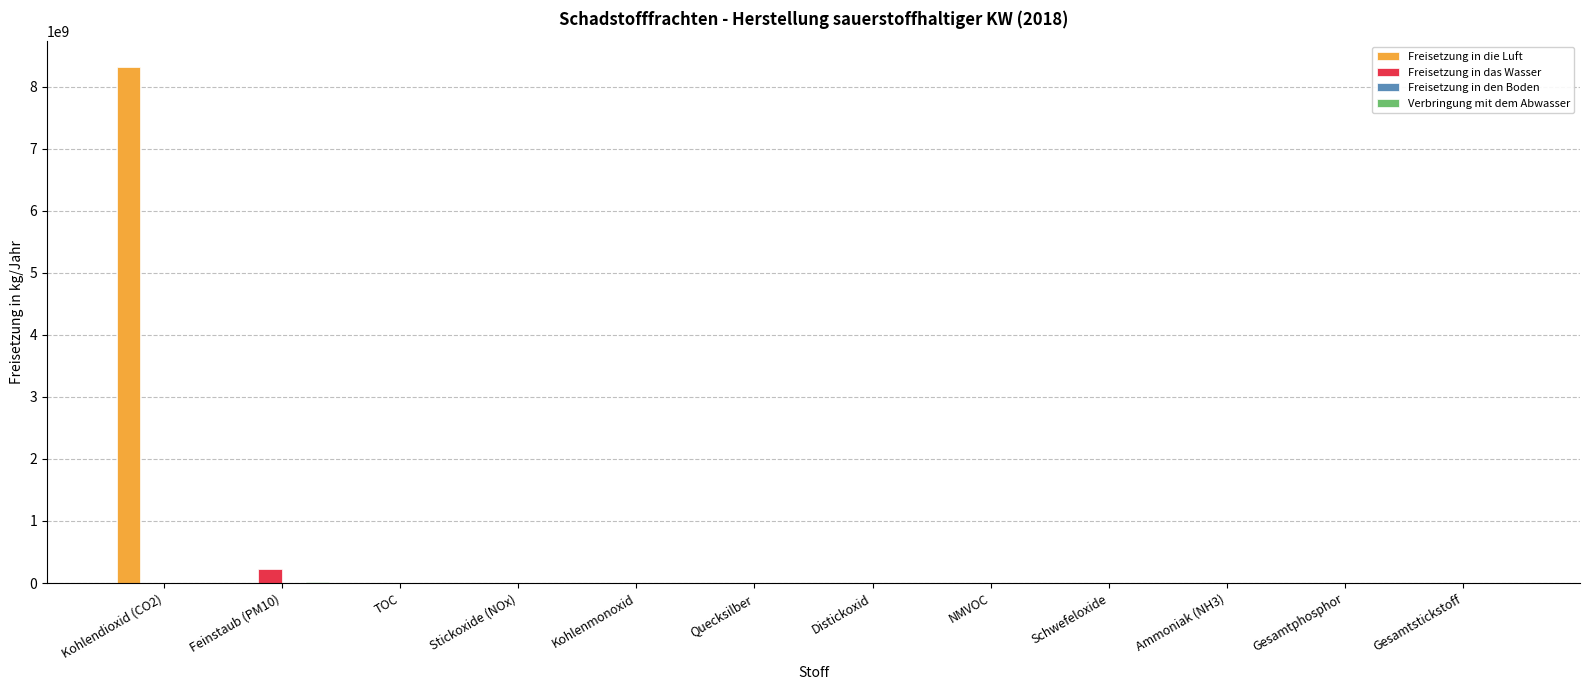

Are the bars grouped side by side (vs. stacked)?

Yes